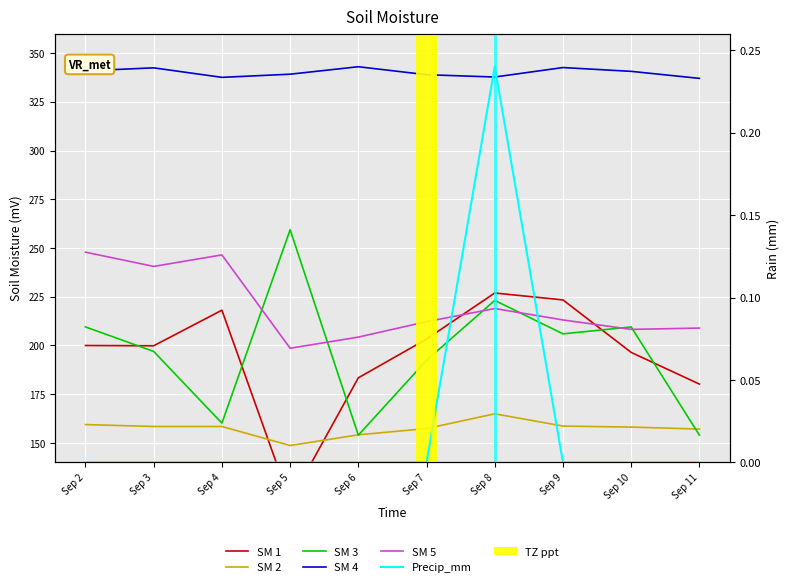

Which series has the largest range (max minus min)?

SM 1